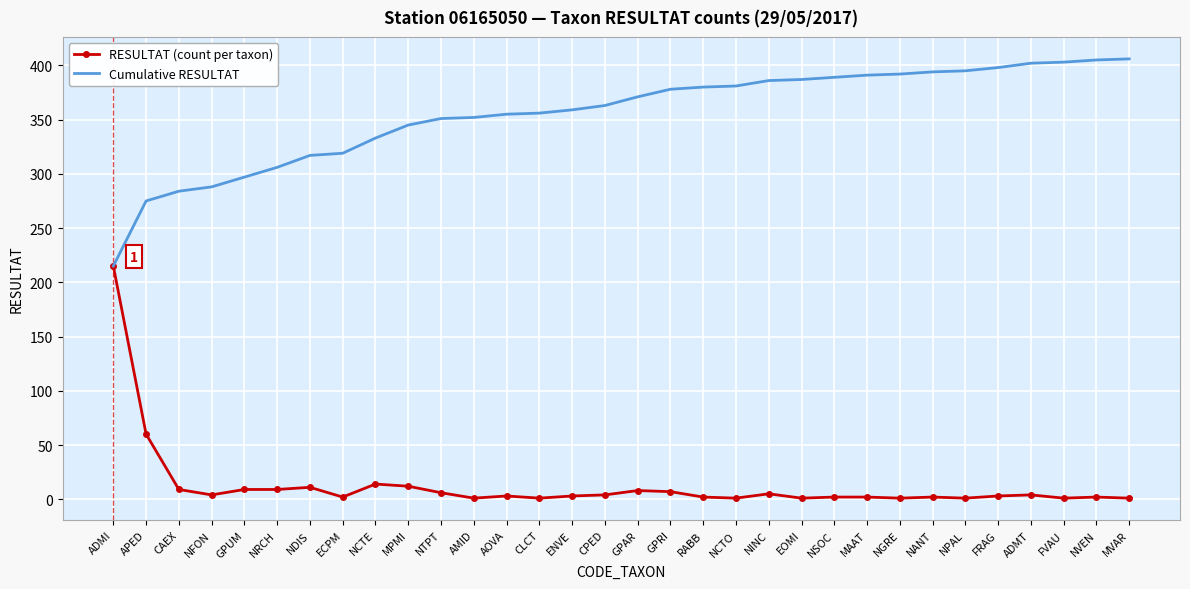

Which series changed the most between MPMI and MAAT?

Cumulative RESULTAT